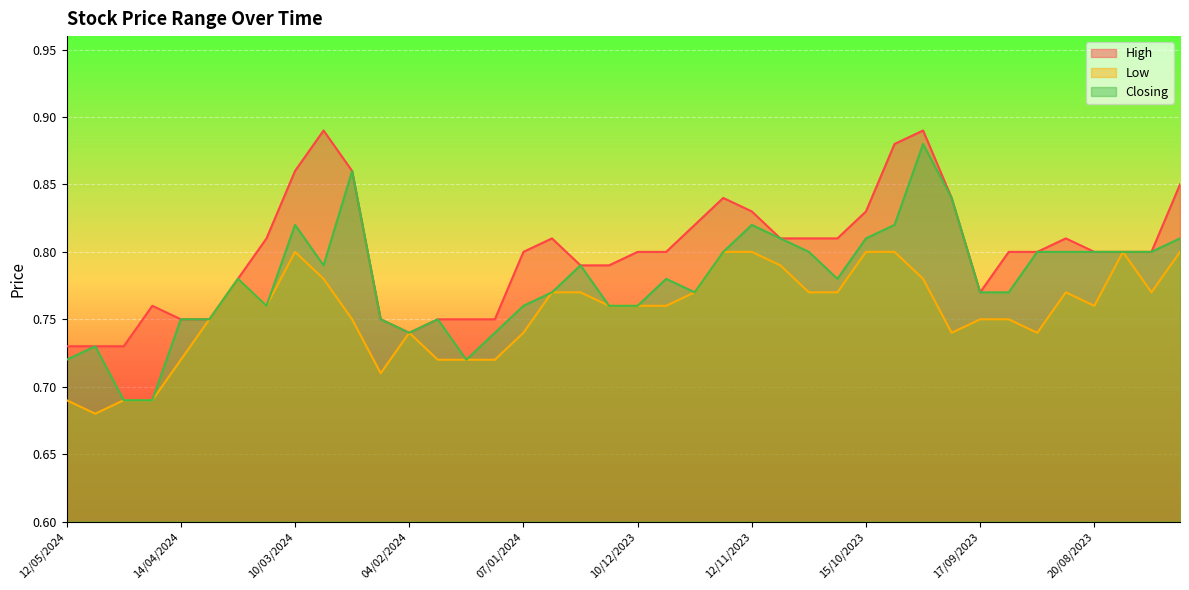

Where is the first local maximum for Low?

24/03/2024